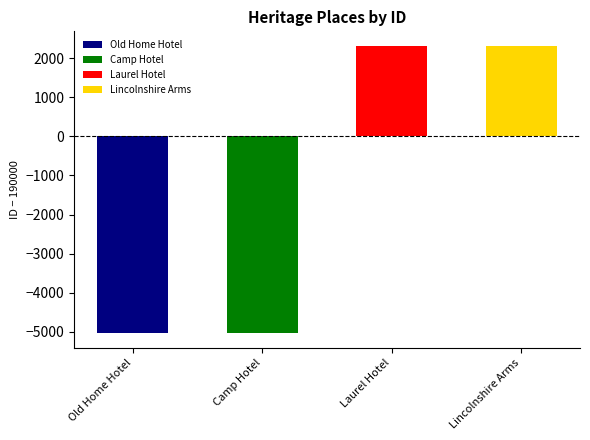

What is the value of the 2nd bar from the left?

-5039